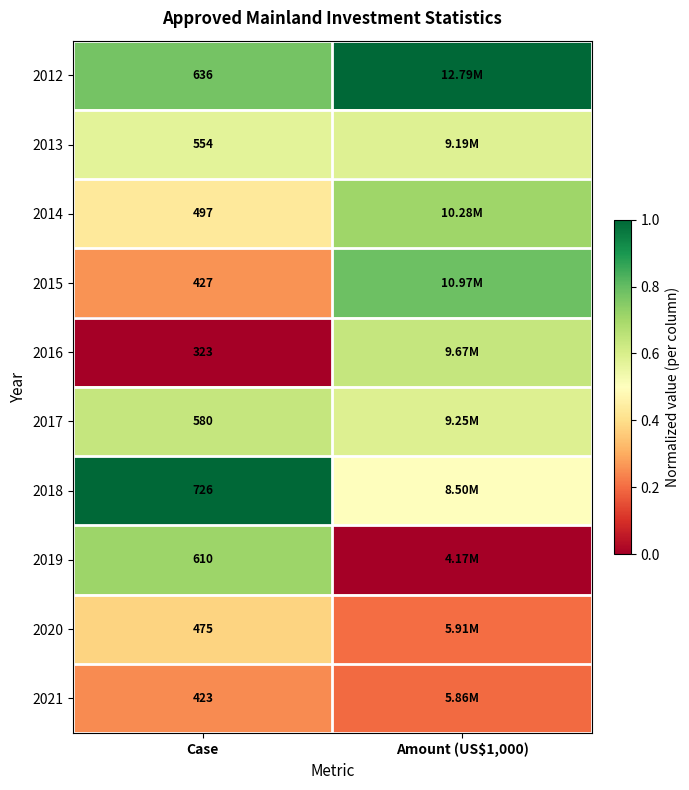

Is the value of 2012 at Case greater than the value of 2017 at Case?

Yes